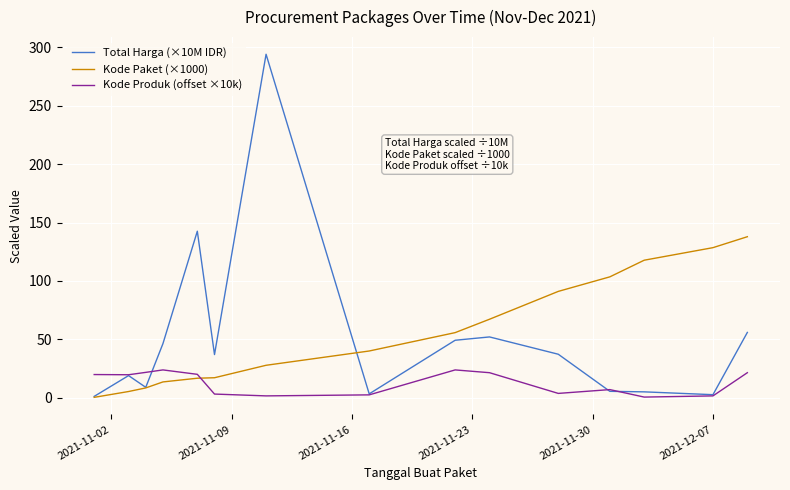

Rank the series by their maximum value, from highest to lowest.

Total Harga (×10M IDR), Kode Paket (×1000), Kode Produk (offset ×10k)